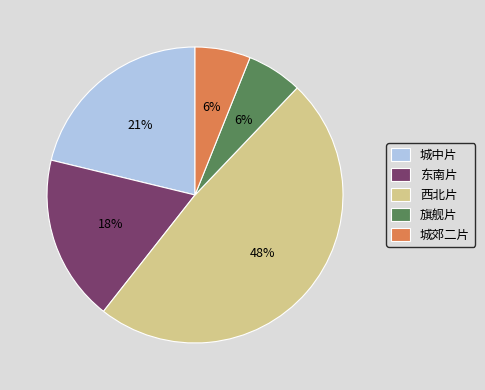

How many segments does this pie chart have?

5